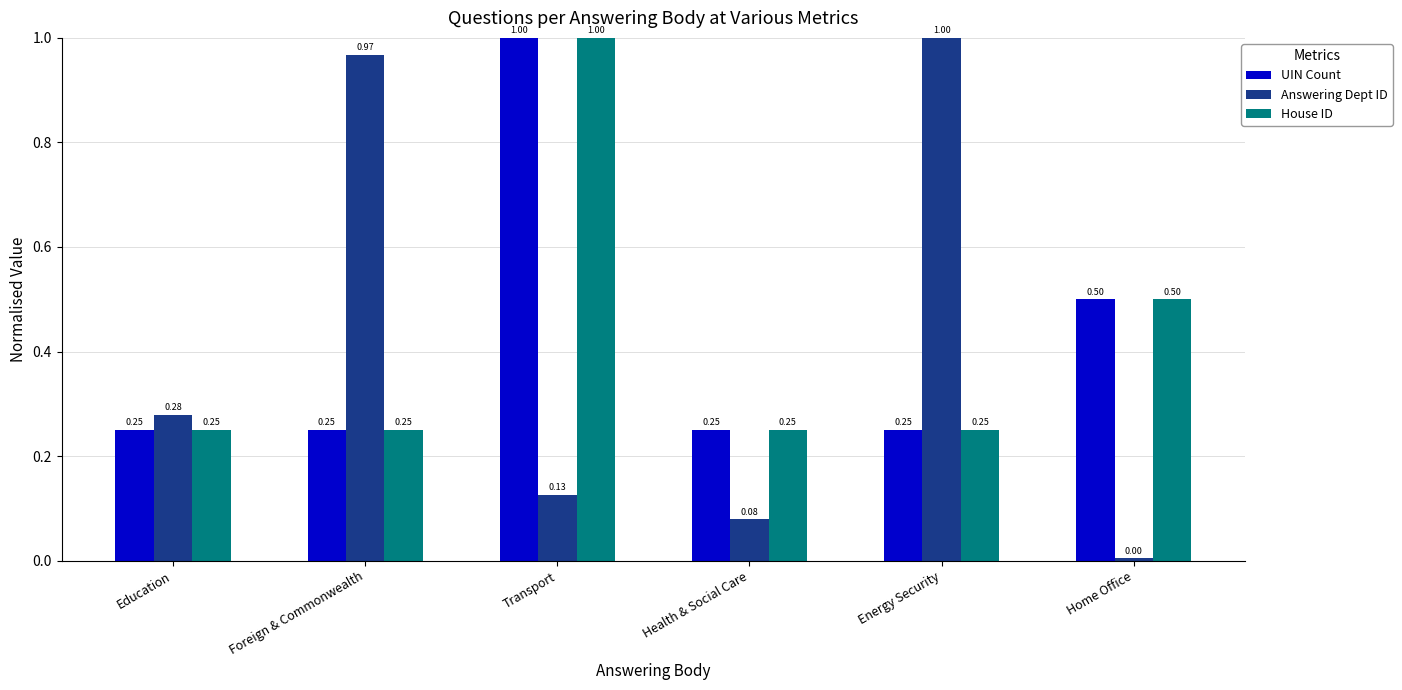

Does the chart contain any negative values?

No